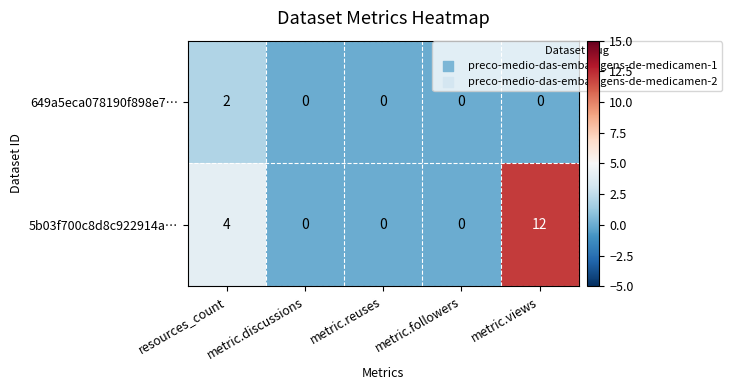

At how many categories does at least one series exceed 6?

1